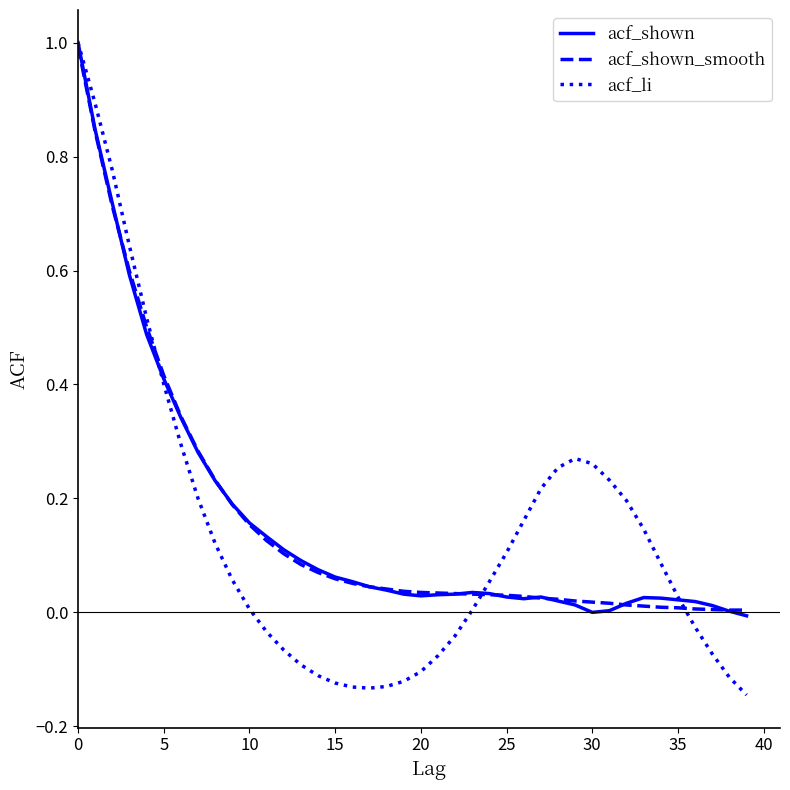

Which series has the widest spread of values?

acf_li